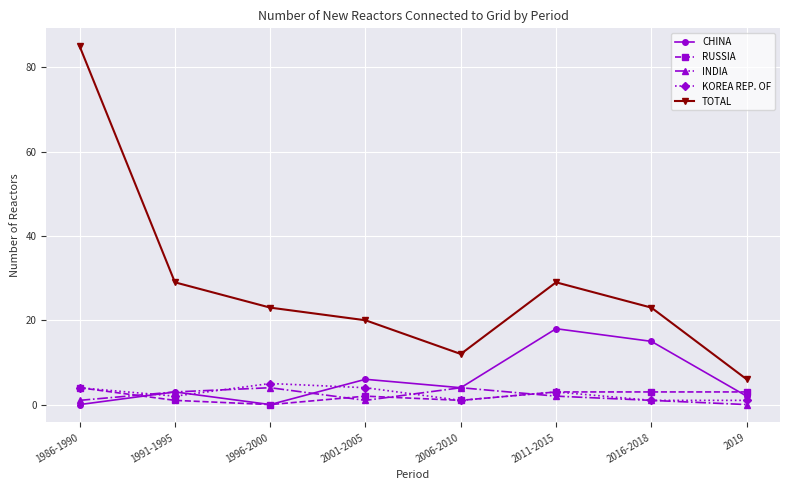

True or false: TOTAL and KOREA REP. OF cross at least once.

False